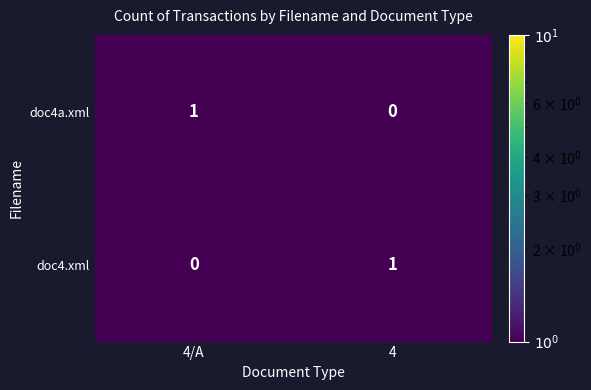

Where is doc4.xml nearest to the value 0?

4/A